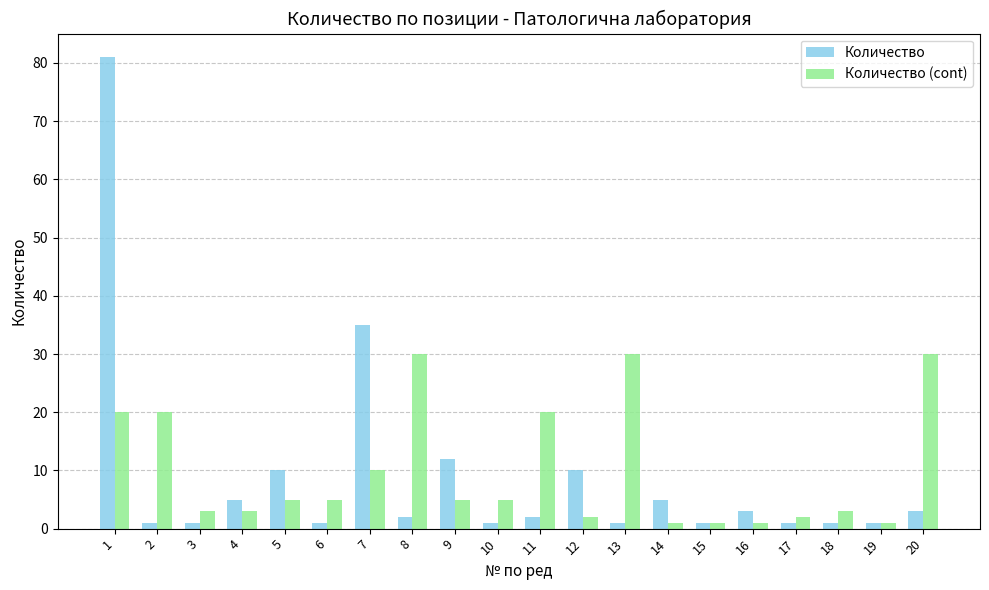

What is the value of the Количество (cont) bar at the 6th from the left?

5